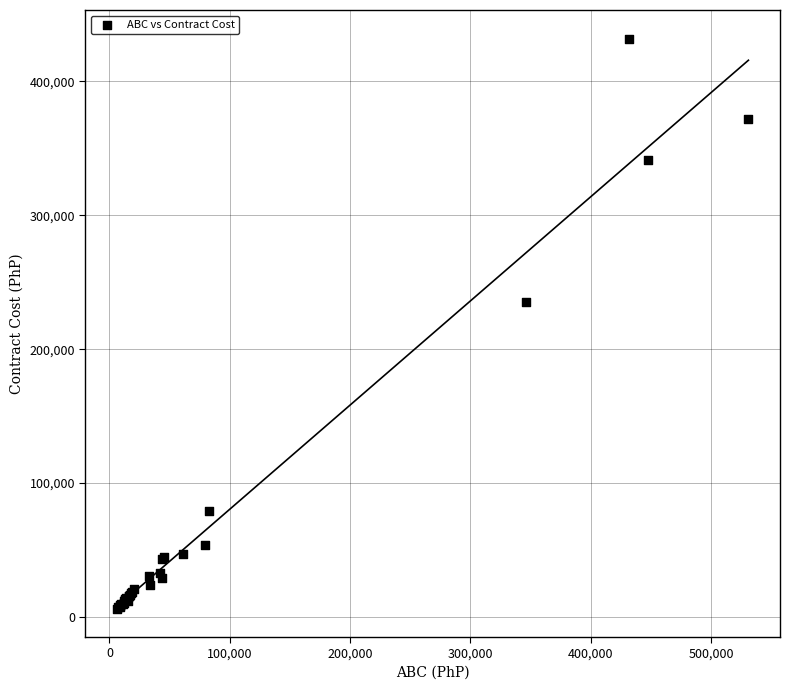

What Y value in the scatter plot is closest to 219150?

235200